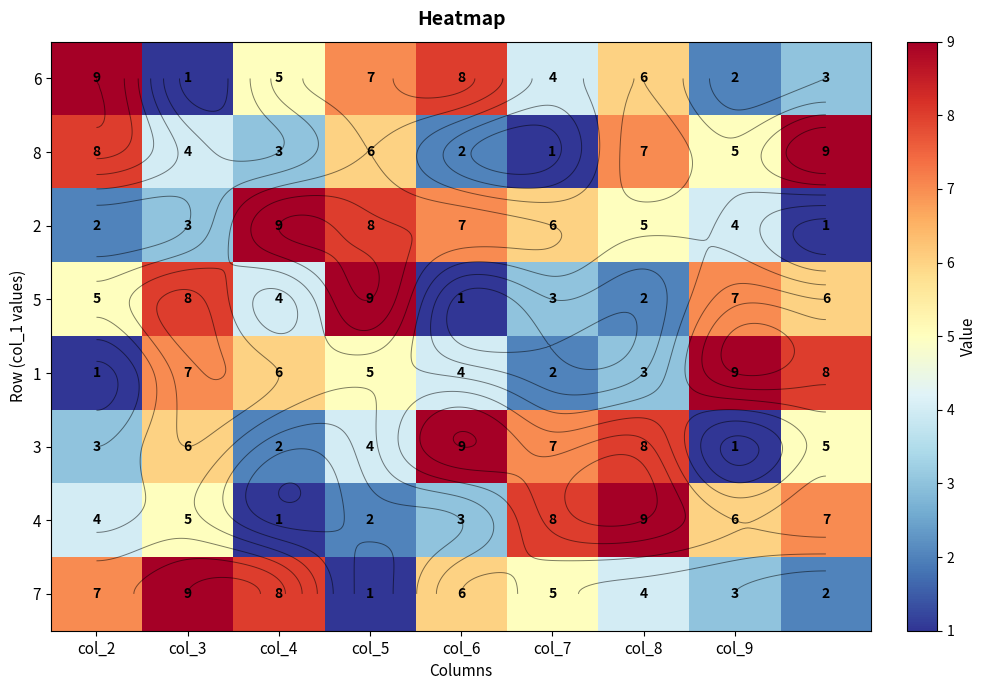

Is it true that 7 equals 6 at col_8?

False